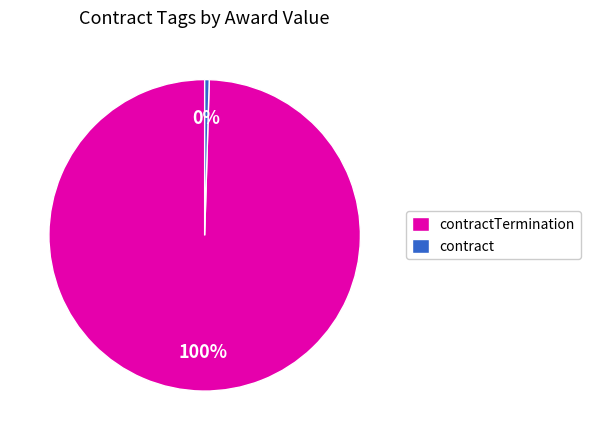

Combined, do contractTermination and contract account for over 50%?

Yes